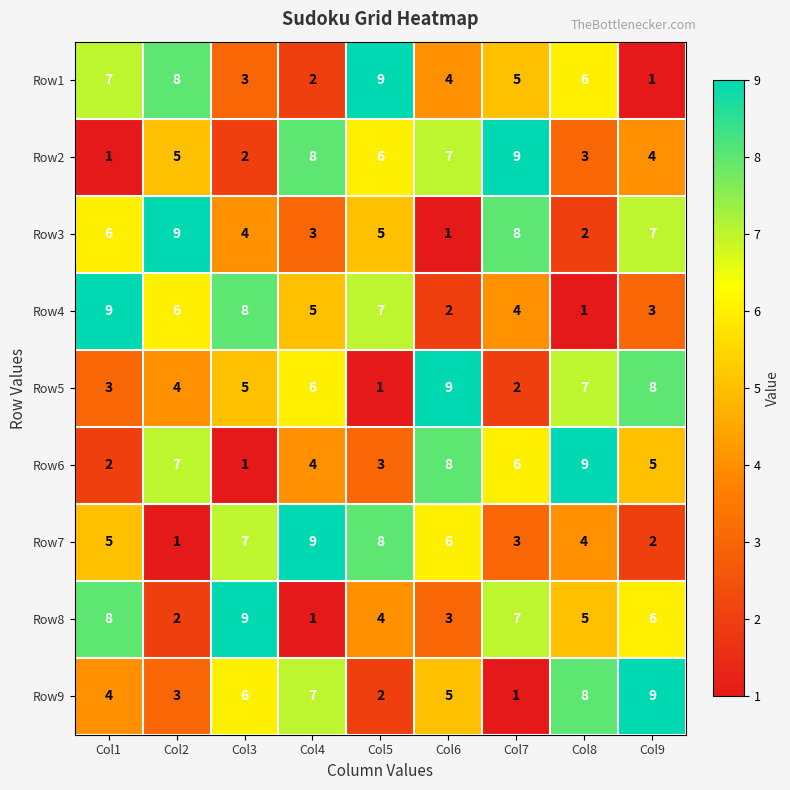

At which label is Row4 closest to 5?

Col4